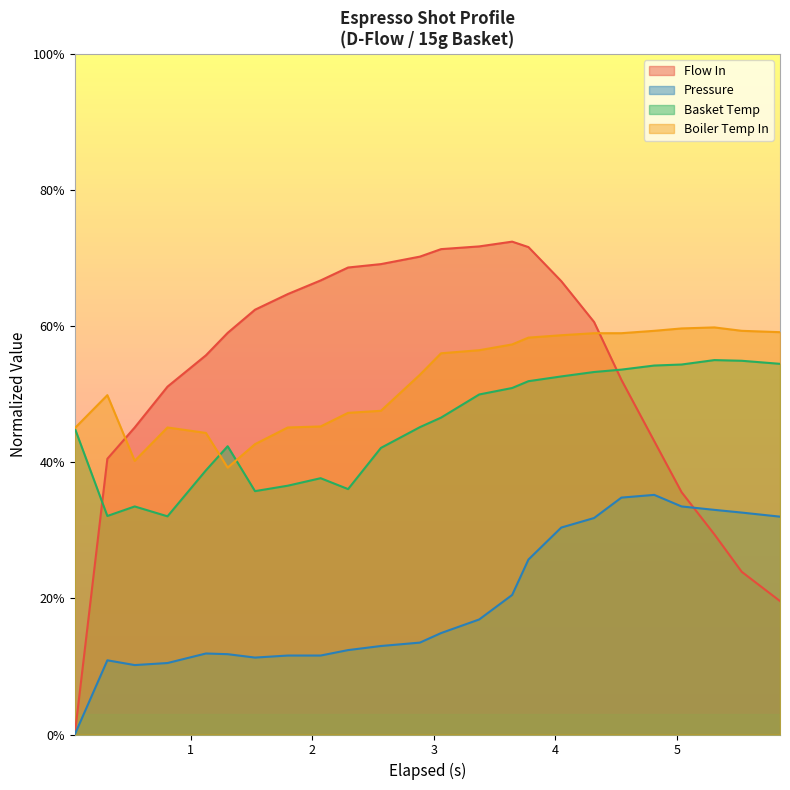

True or false: Basket Temp and Pressure intersect in this chart.

False